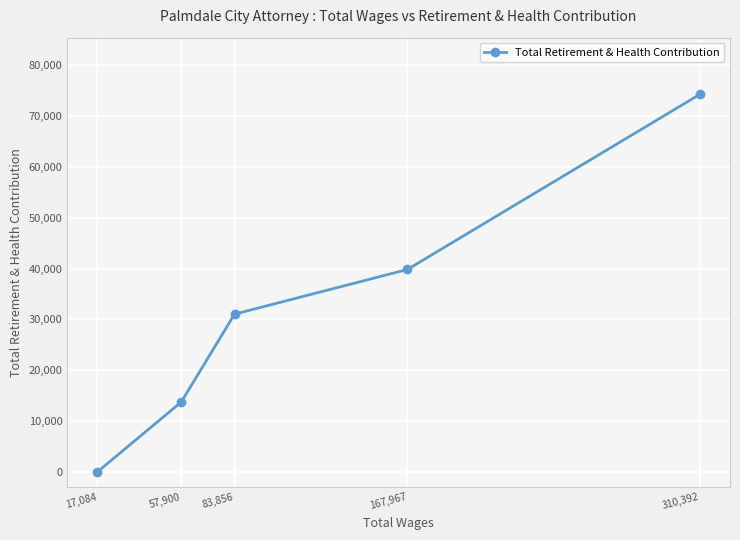

At which label is the value closest to 37153?

167,967